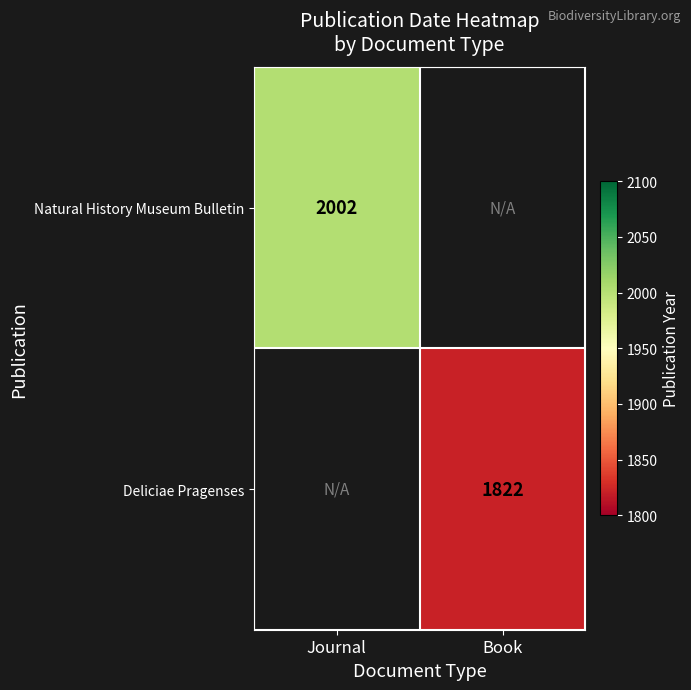

How many series are shown in this chart?

2